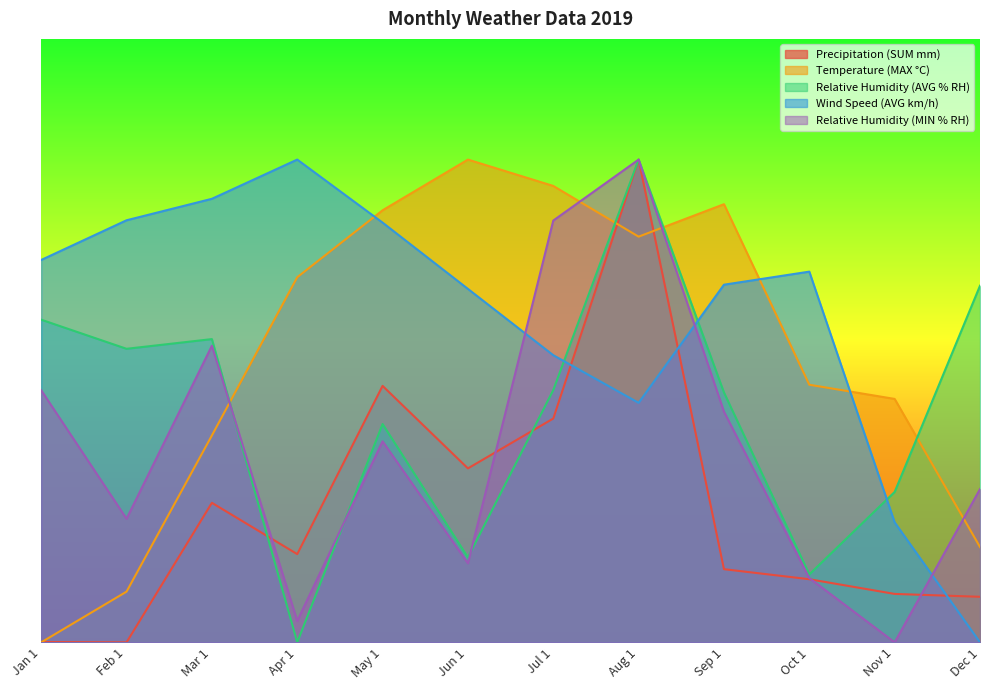

How many interior local valleys does the Relative Humidity (AVG % RH) series have?

4